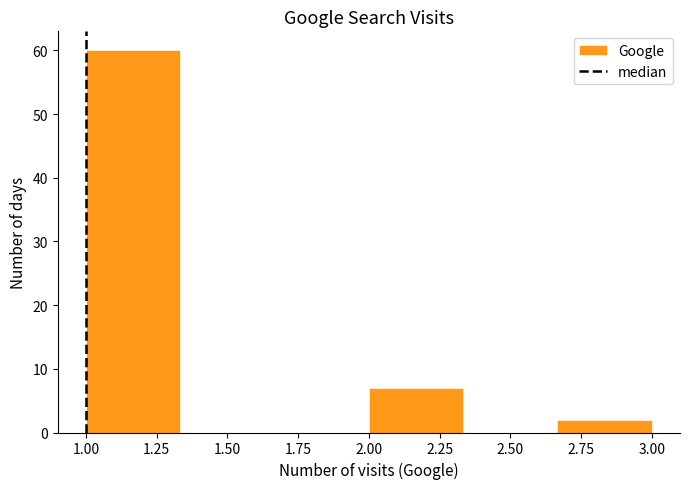

Reading left to right, list every bar in this chart as the range it spans on the x-axis followed by its height. Neither the bar edges nor the heights are printed on the chart, so give them approximately, as read against the axes.

1.00 to 1.35: 60
1.35 to 1.65: 0
1.65 to 2.00: 0
2.00 to 2.35: 7
2.35 to 2.65: 0
2.65 to 3.00: 2